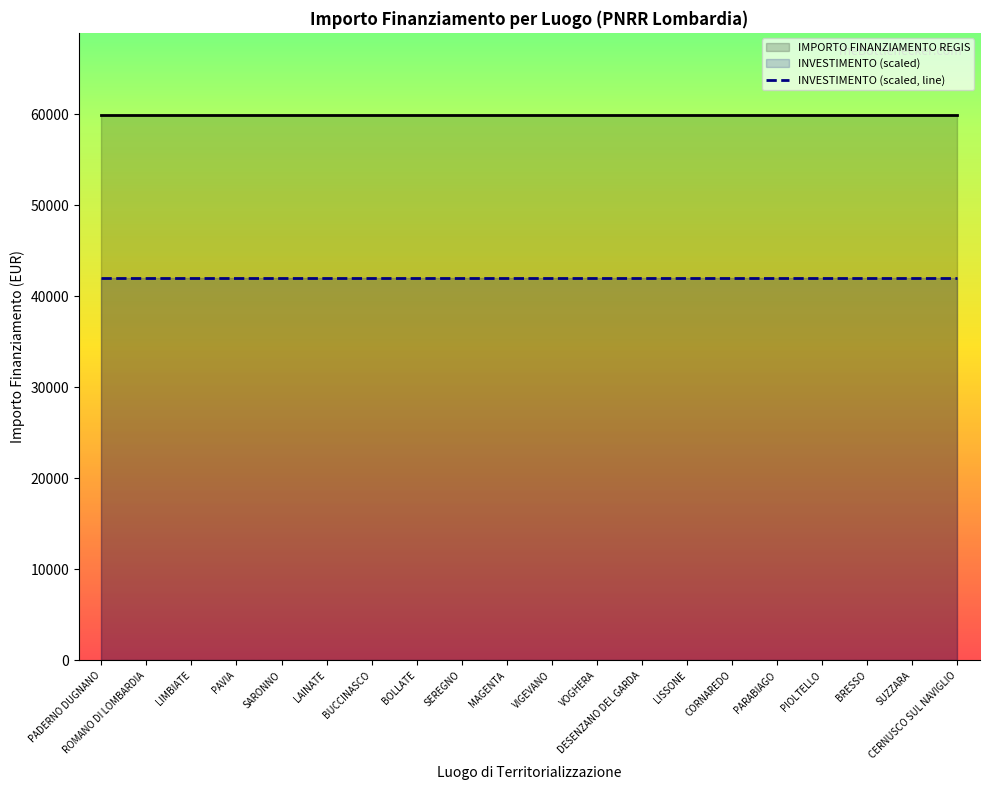

Which series changed the most between LAINATE and SEREGNO?

IMPORTO FINANZIAMENTO REGIS (line)